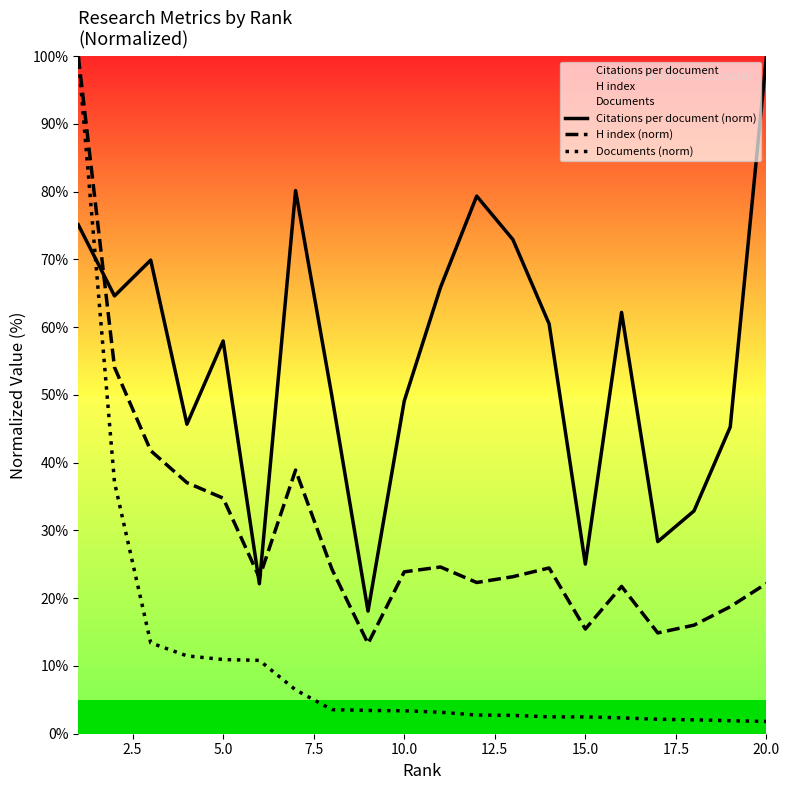

After their last crossing, which series has the higher values: Documents (norm) or Citations per document (norm)?

Citations per document (norm)